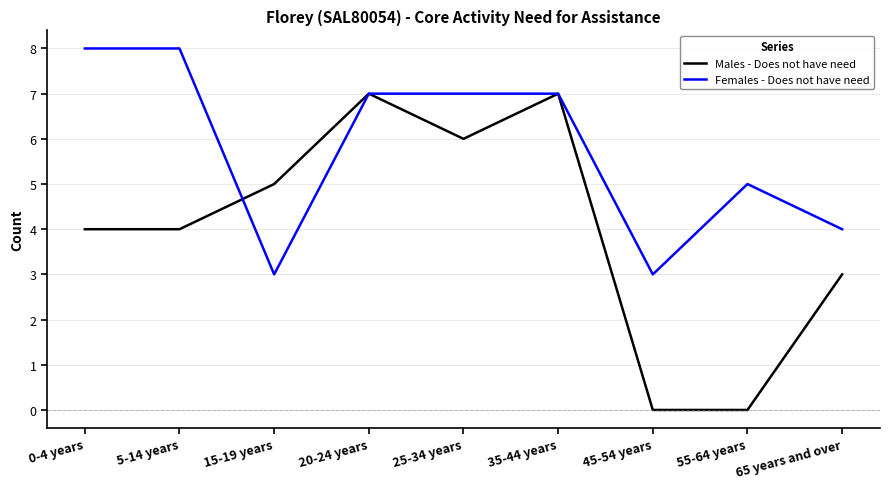

What is the minimum value for Females - Does not have need?

3